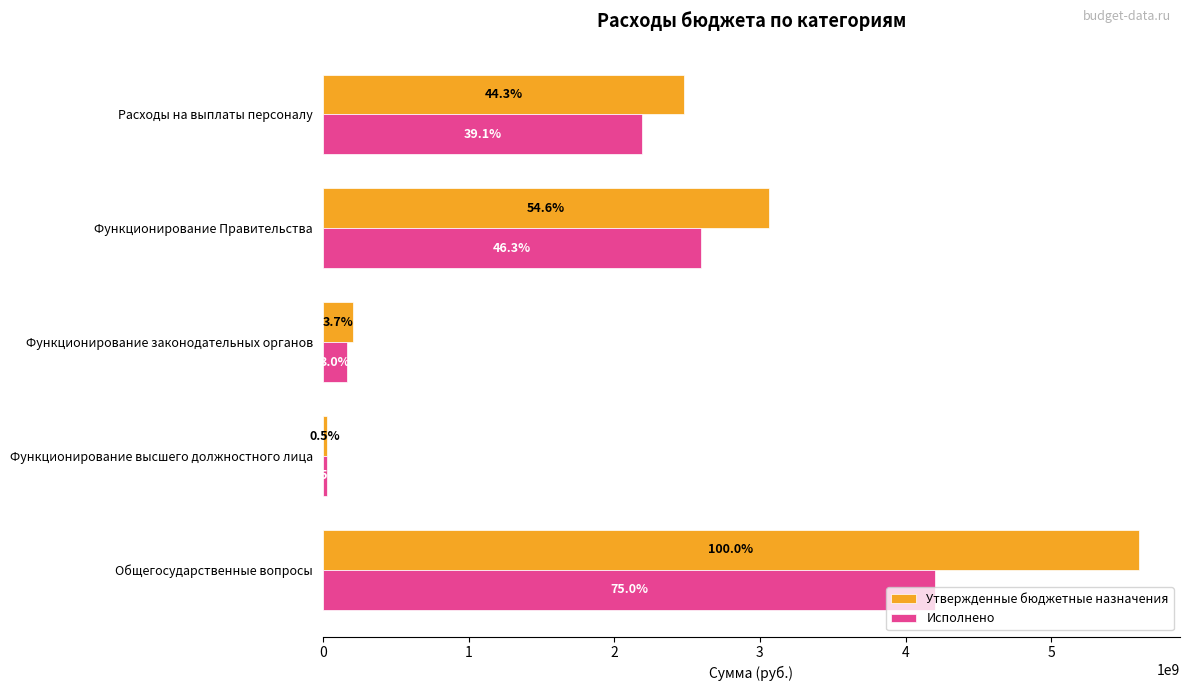

What are all the series names shown in the legend?

Утвержденные бюджетные назначения, Исполнено